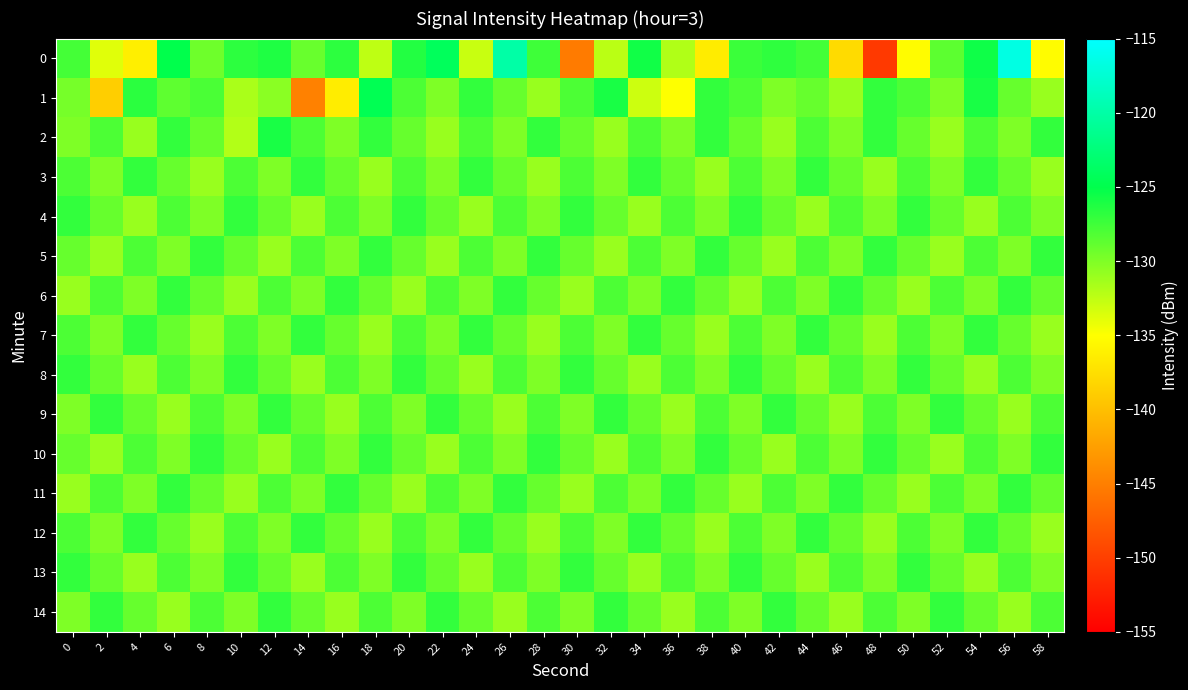

Between 28 and 20, which is larger?

20